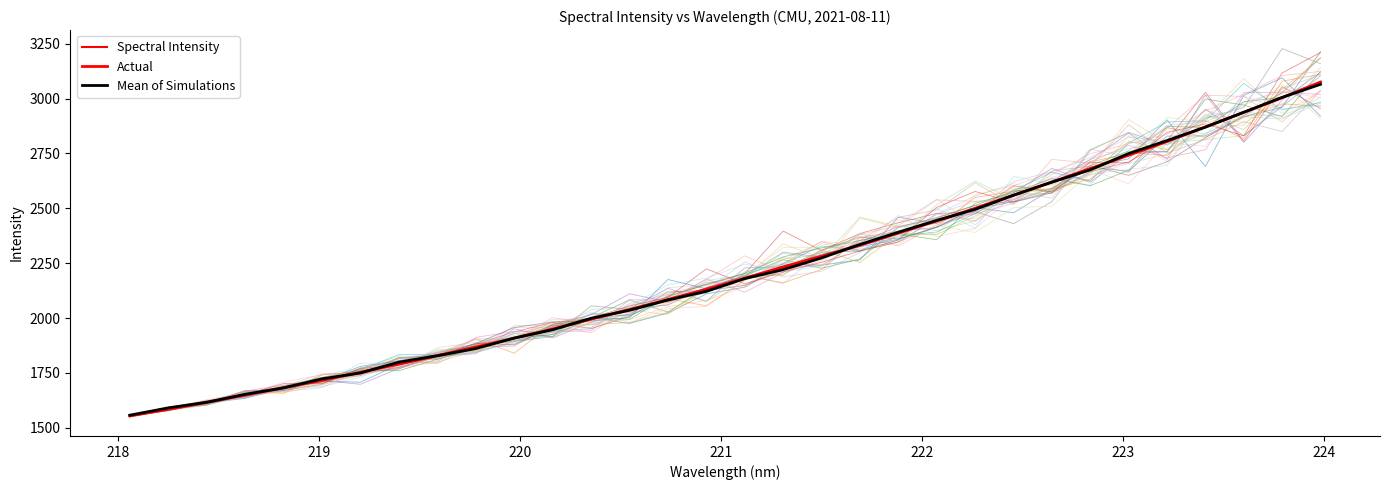

What is the smallest value displayed?

1554.1